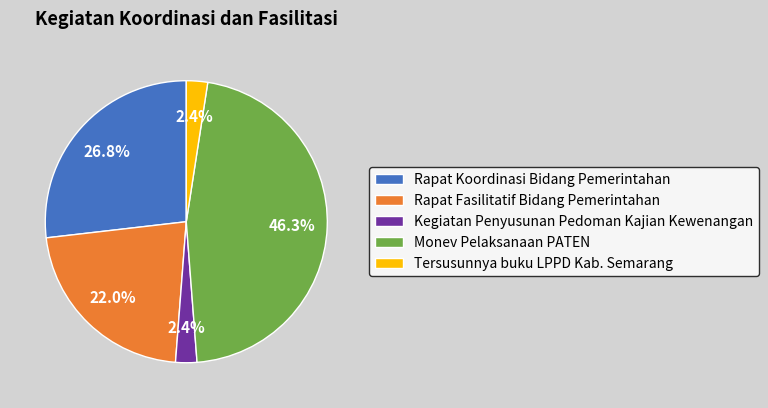

Does Monev Pelaksanaan PATEN account for over 50% of the chart?

No